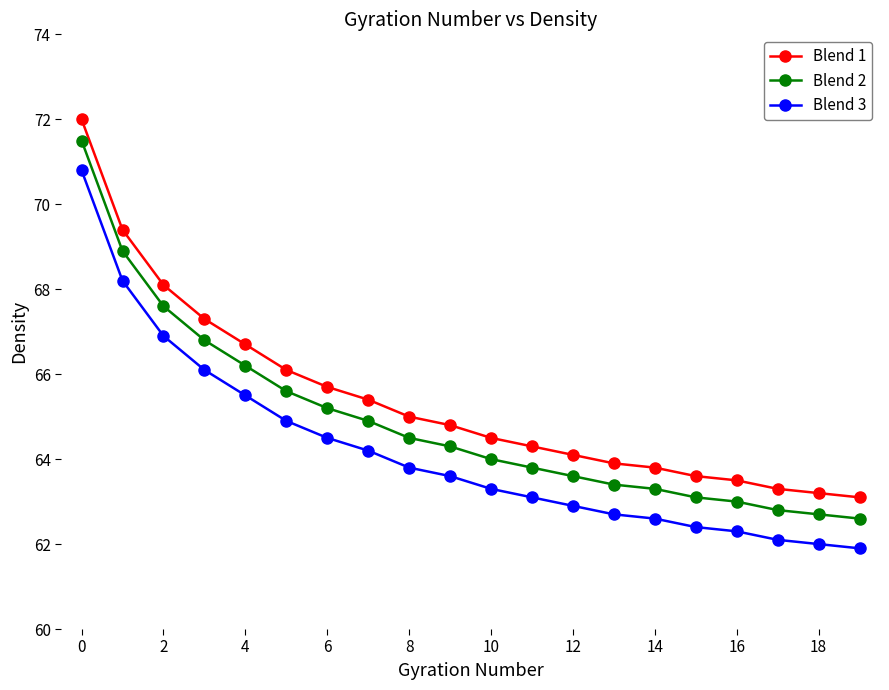

List the series in order of their overall mean, lowest first.

Blend 3, Blend 2, Blend 1